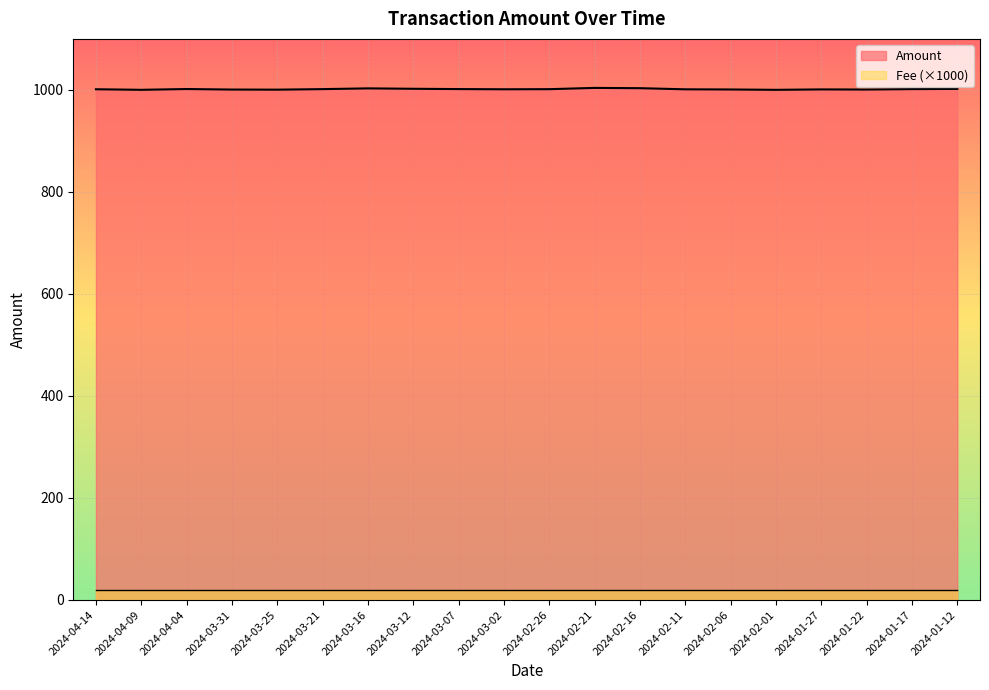

Reading left to right, what are all the values shown in this chart?

1001.3	1000.1	1001.7	1000.7	1000.5	1001.5	1003.0	1002.2	1001.6	1001.2	1001.4	1003.9	1003.4	1001.2	1000.8	1000.1	1001.0	1000.7	1001.6	1001.9